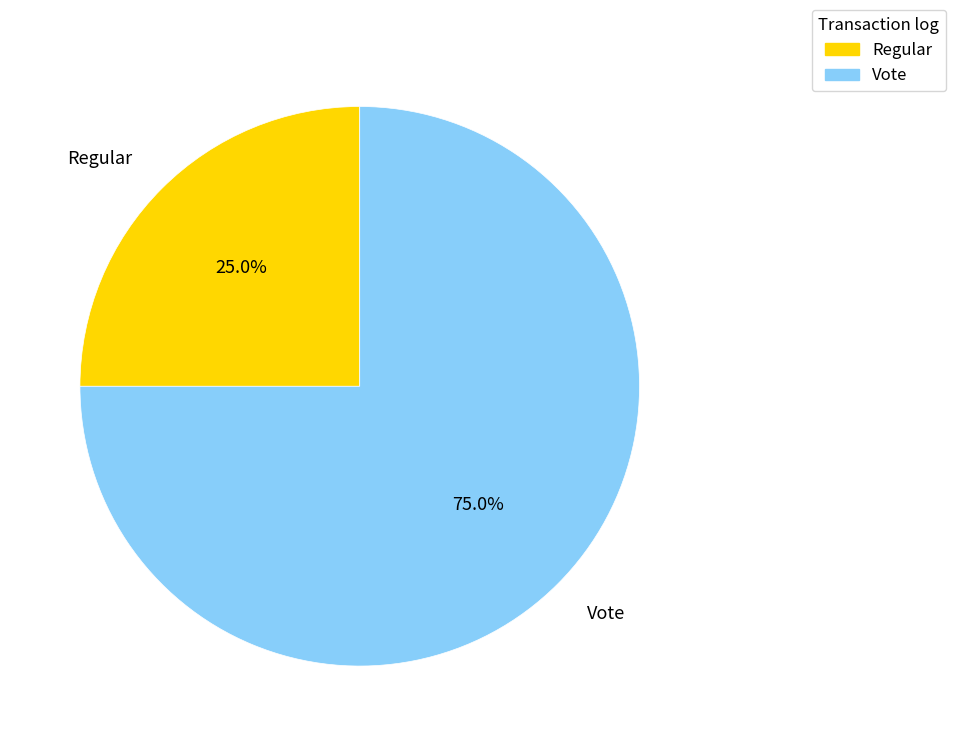

Approximately how many times larger is the value at Regular compared to Vote?

0.3